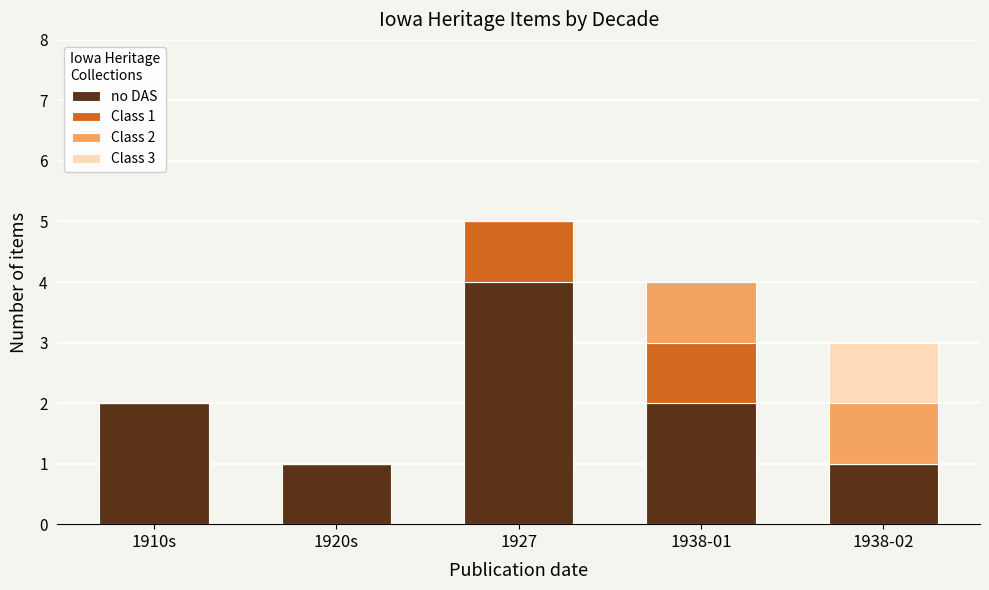

Does the chart contain stacked bars?

Yes